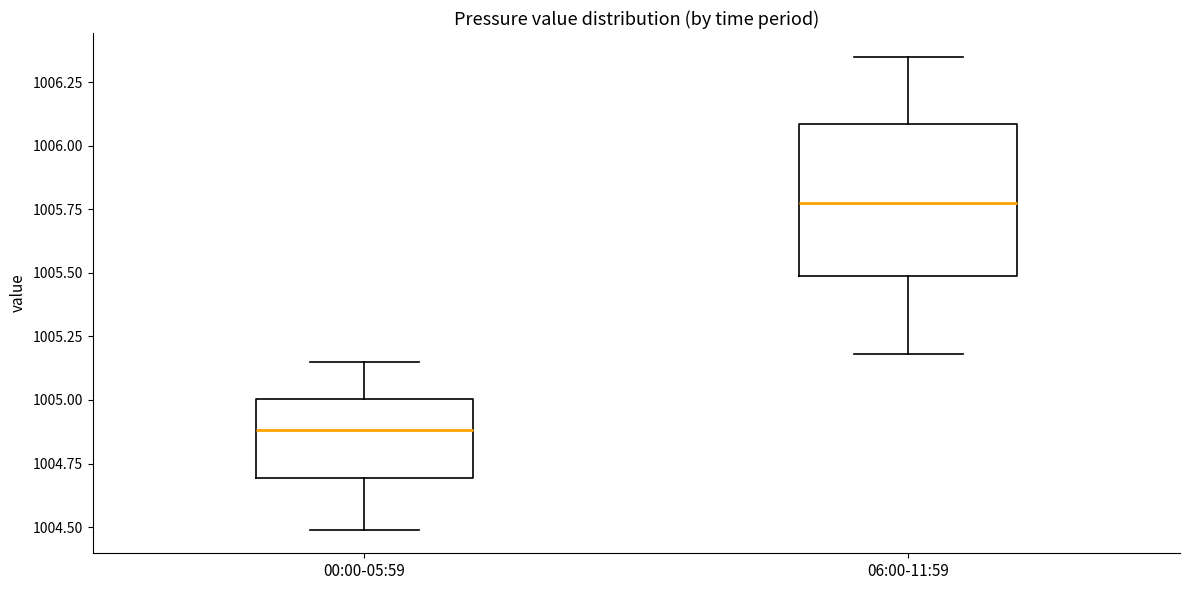

Which box is the tallest, from its lower edge to its upper edge?

06:00-11:59